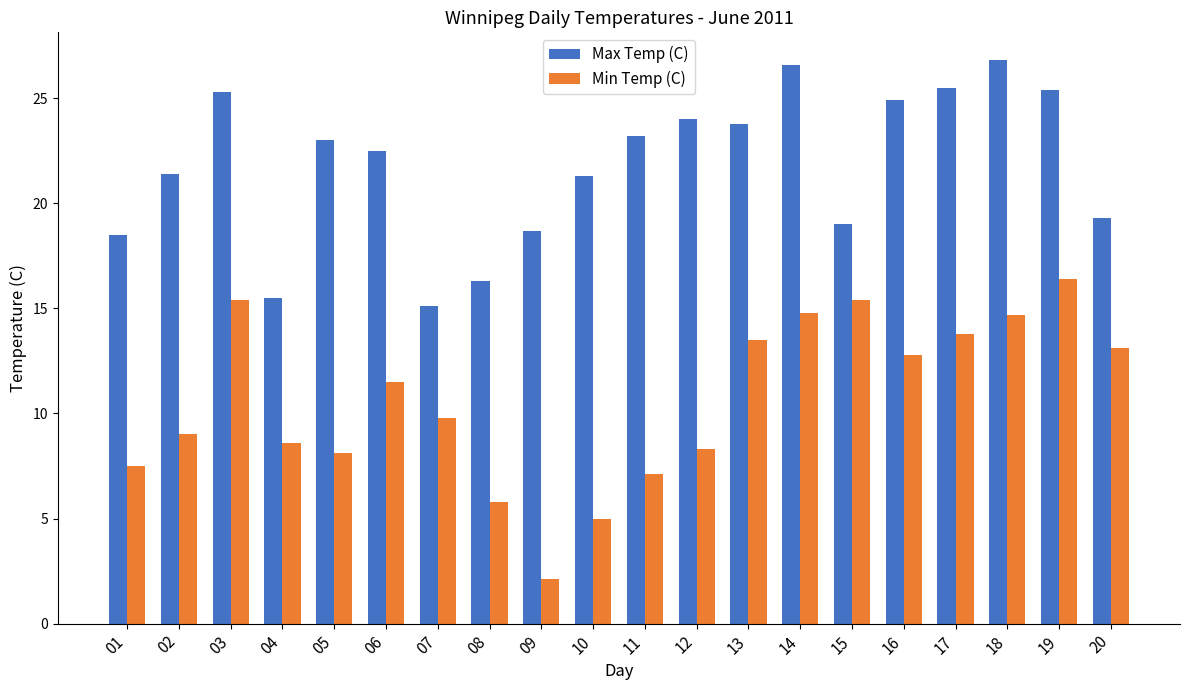

What value does the Min Temp (C) series have at 01?

7.5